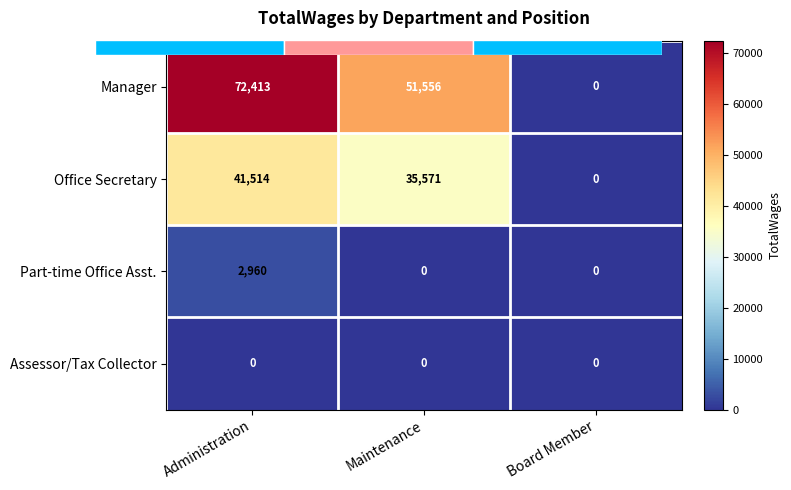

Which has a higher value, Board Member or Administration?

Administration